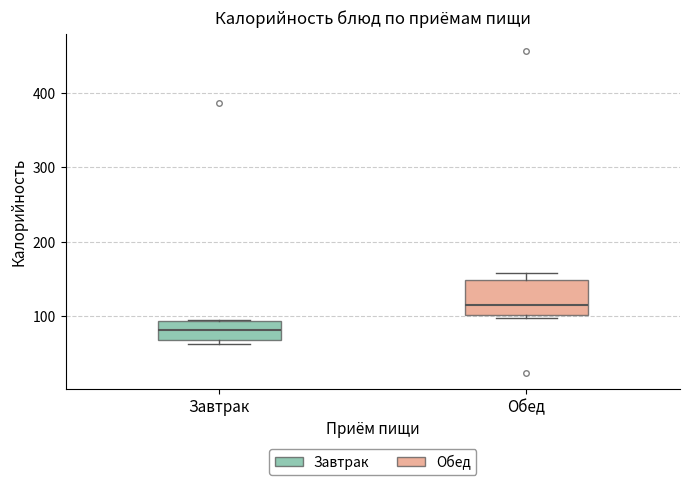

Comparing the boxes themselves (not the whiskers), which one is the tallest?

Обед